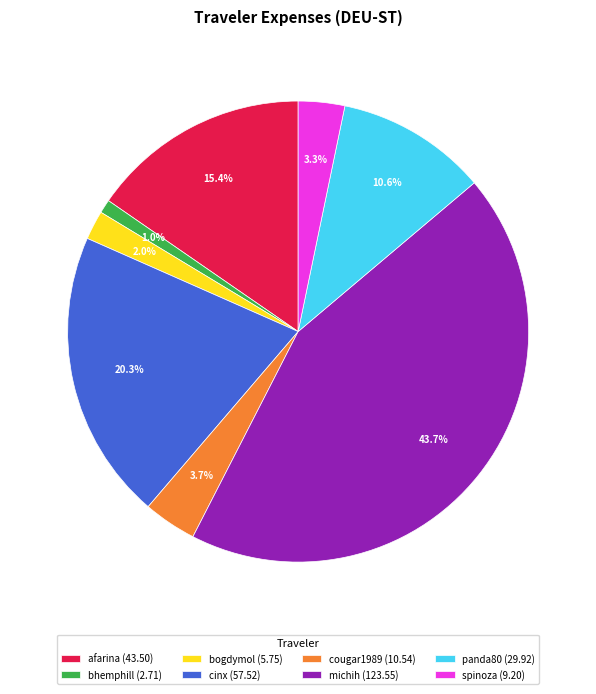

What portion of the pie excludes cougar1989?

96.3%